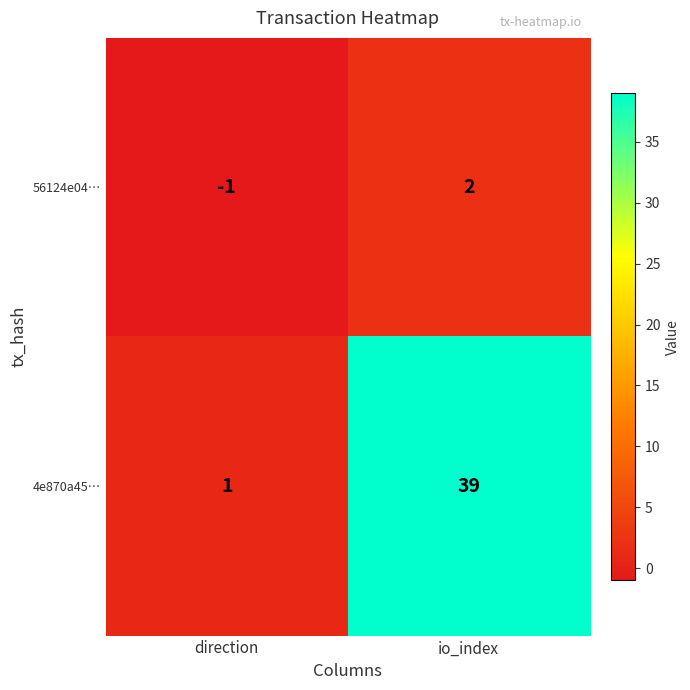

The 4e870a45… series shows 63 at io_index. True or false?

False